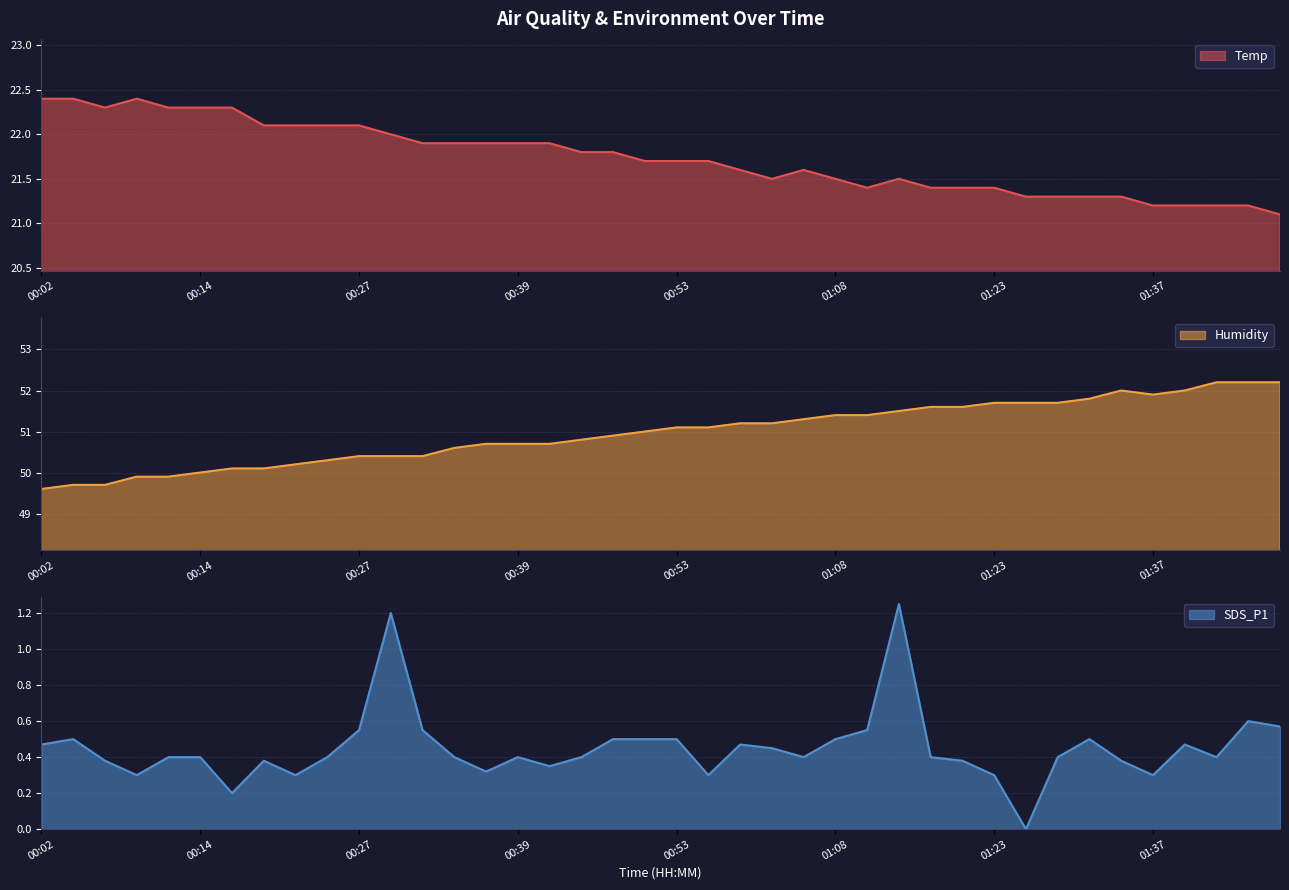

What is the total value across all series at 00:04?

72.6